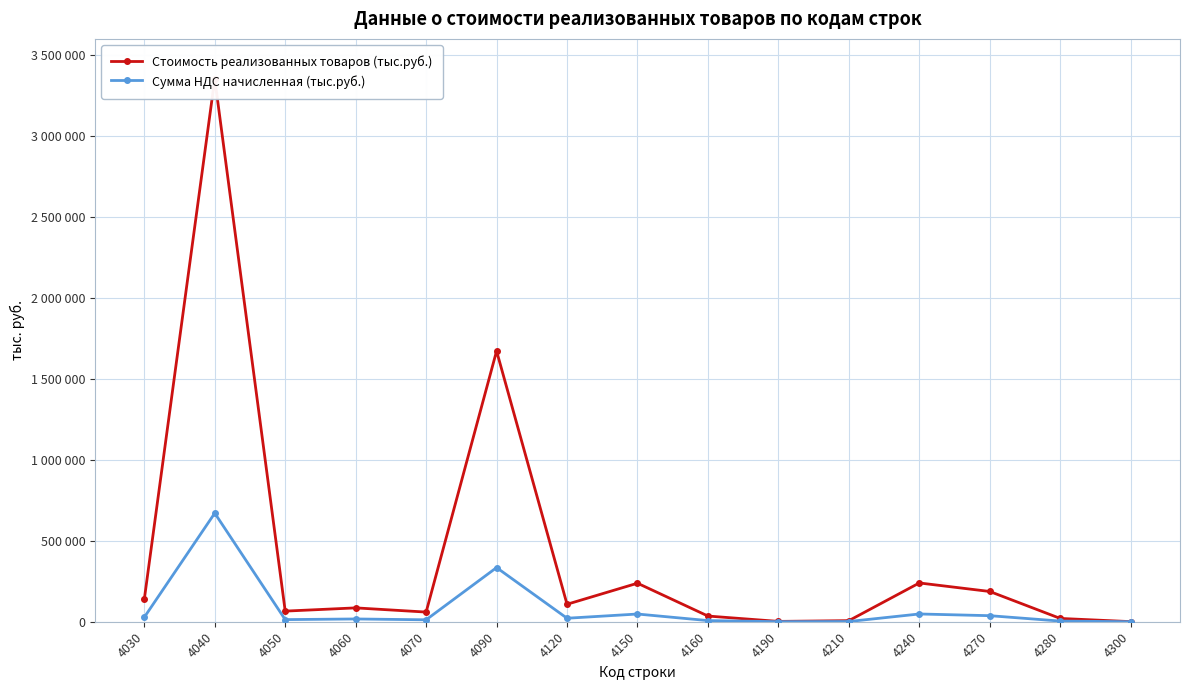

Which series changed the most between 4150 and 4270?

Стоимость реализованных товаров (тыс.руб.)